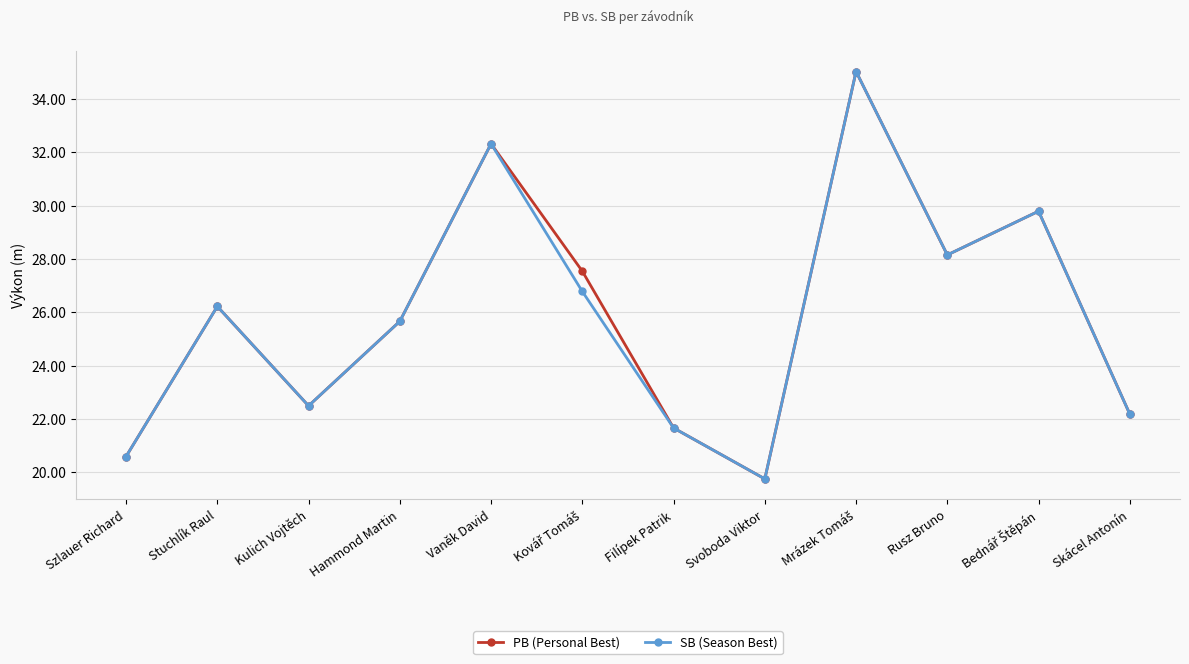

How many interior local valleys does the SB (Season Best) series have?

3